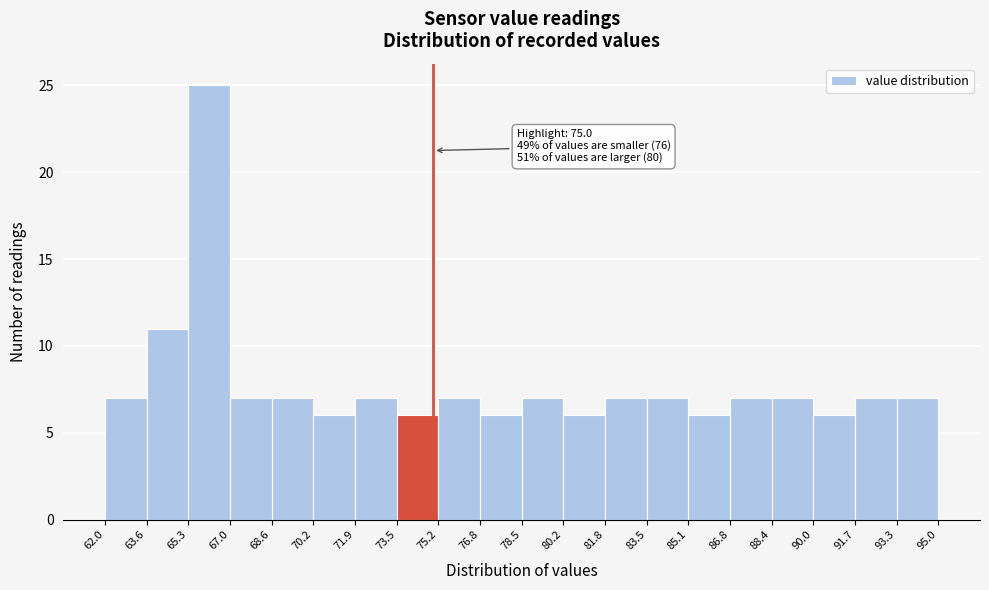

Which range on the x-axis has the tallest bar?

65.3 to 67.0